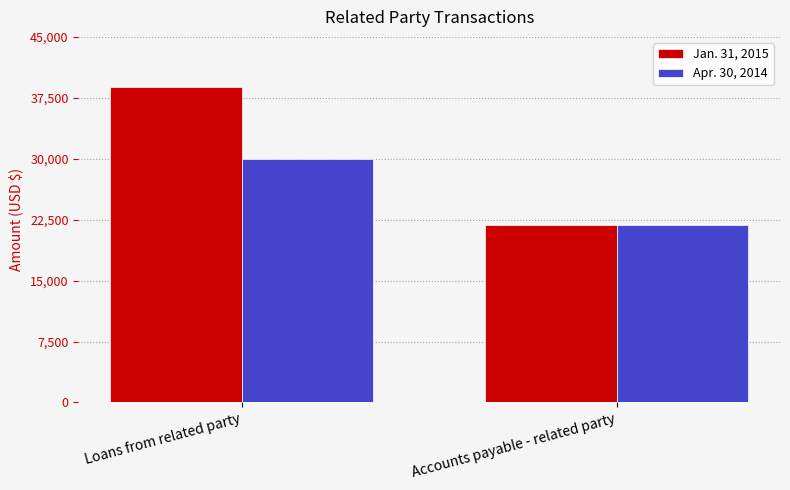

At which category is the sum across all series the highest?

Loans from related party